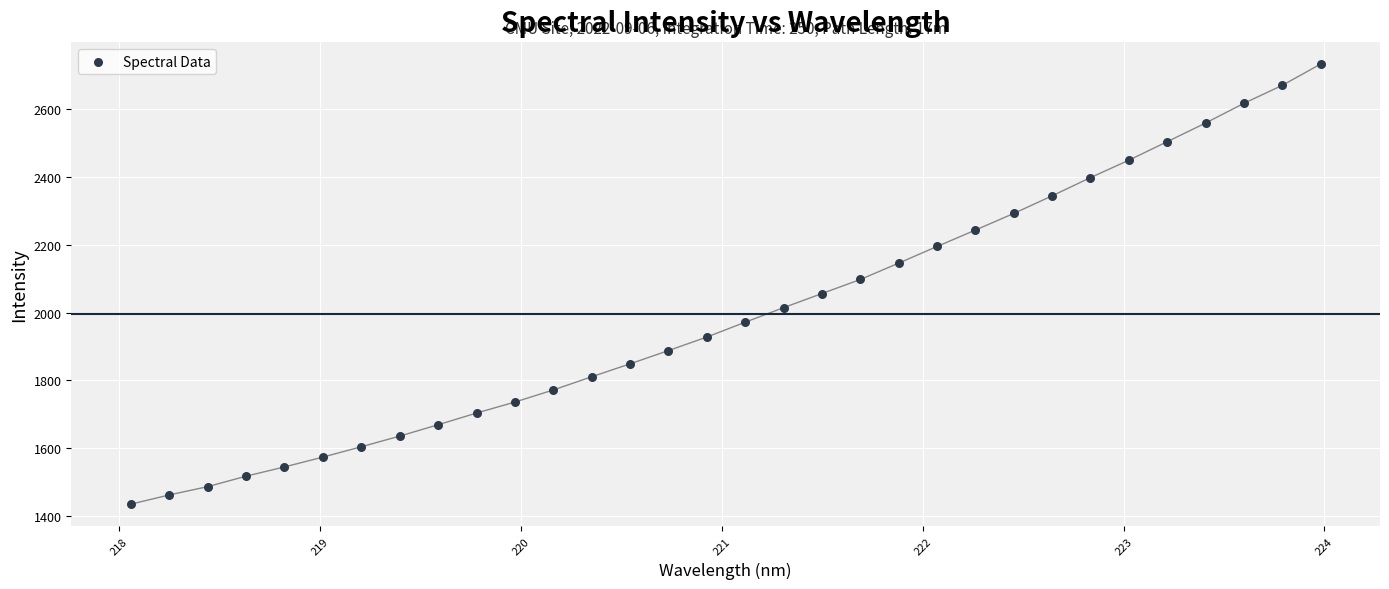

What is the range of X values (max minus min)?

5.9